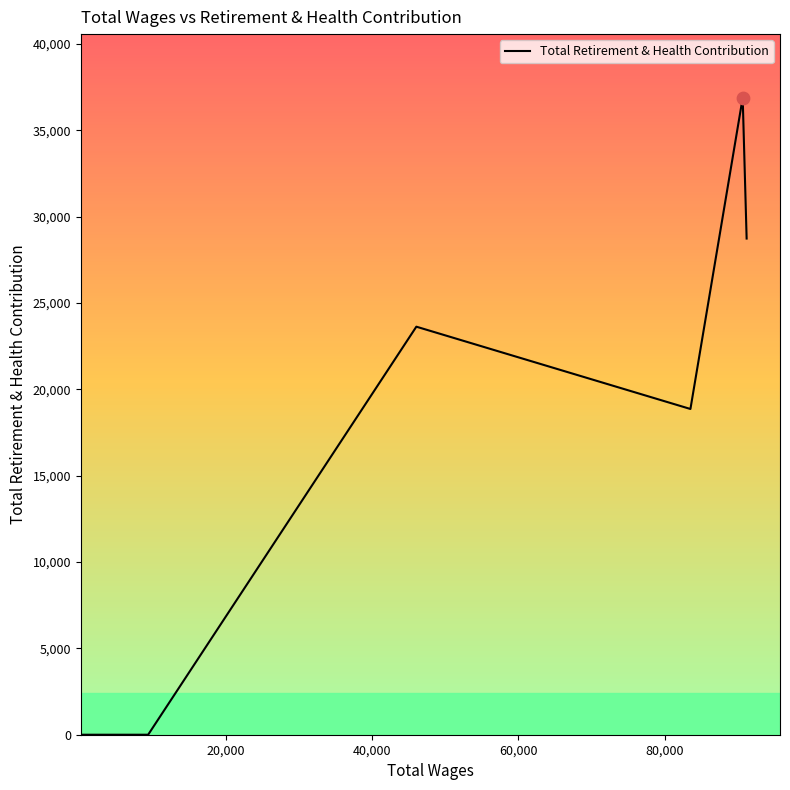

What is the difference between the maximum and minimum values?

36877